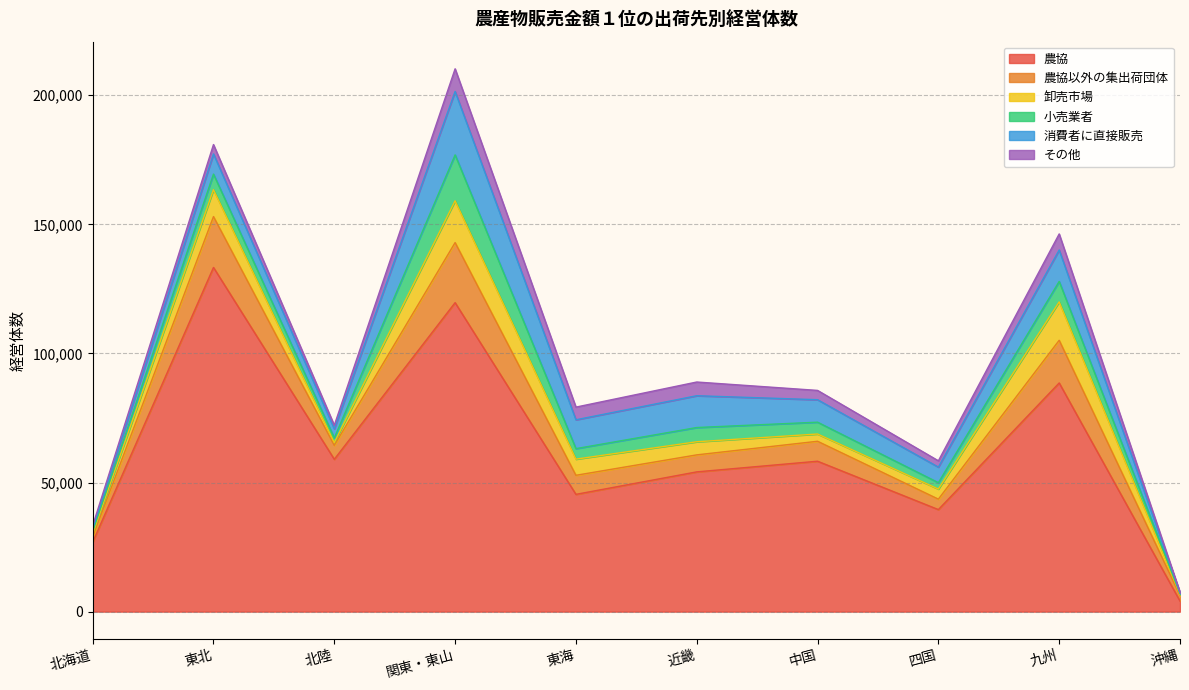

Which series has the widest spread of values?

農協